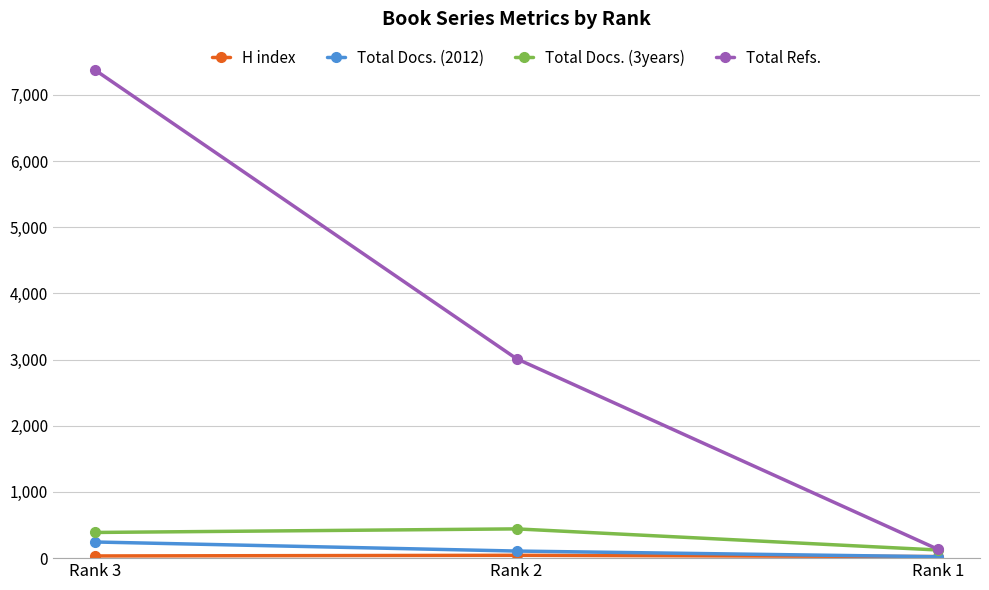

At how many categories does at least one series exceed 6588?

1